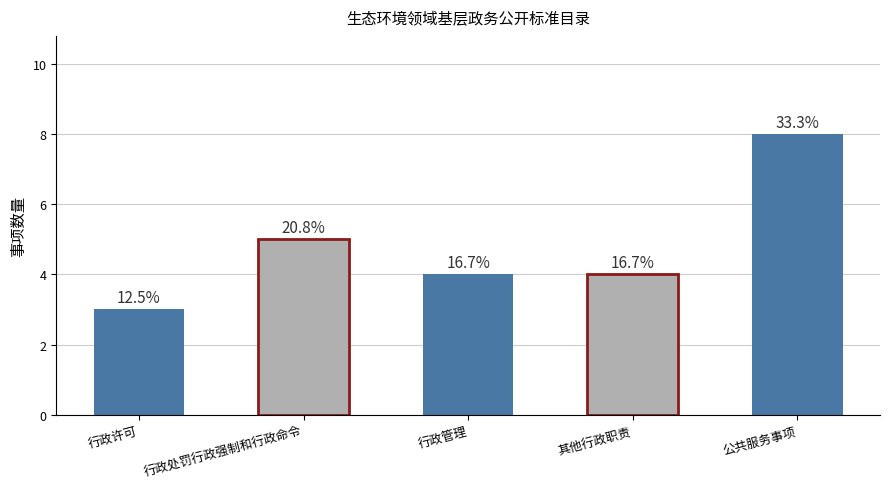

What is the maximum value shown in the chart?

8